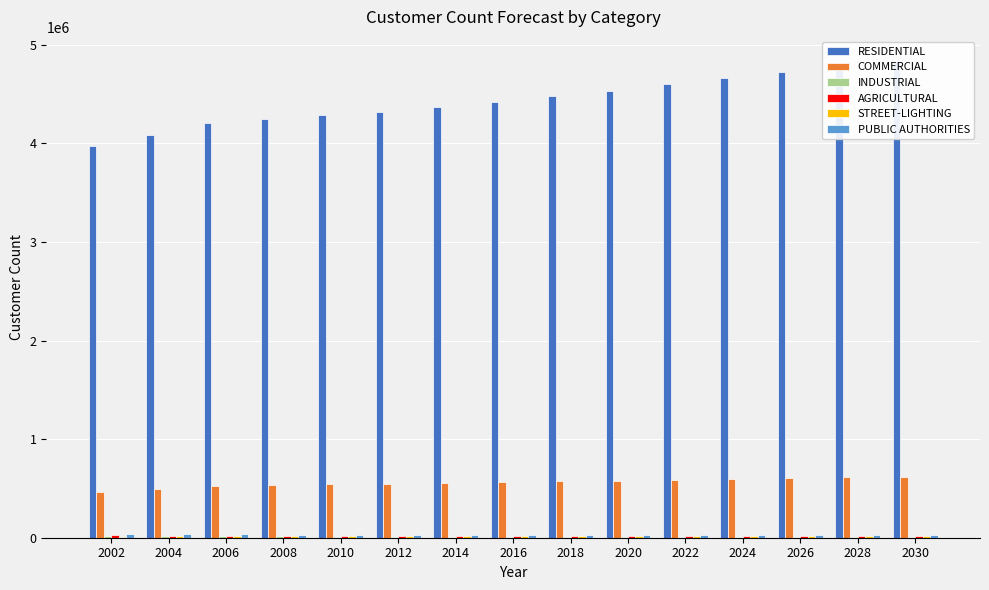

True or false: PUBLIC AUTHORITIES has a value of 33219 at 2006.

True